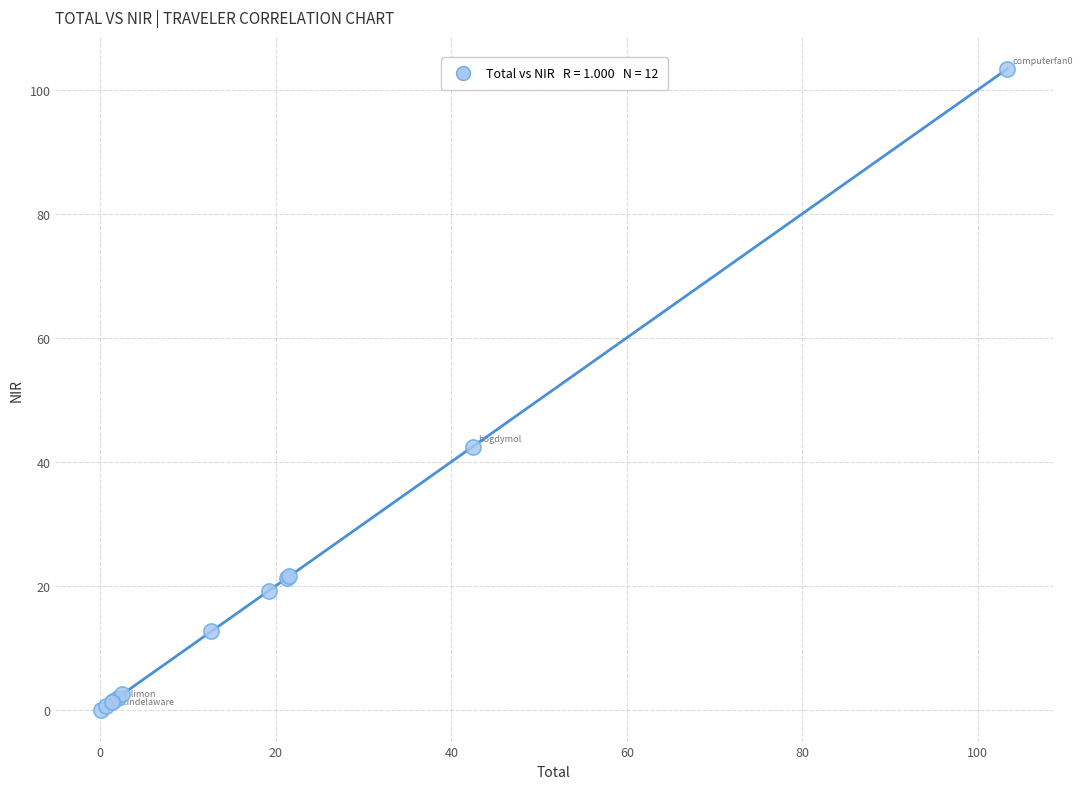

What Y value in the scatter plot is closest to 51?

42.5